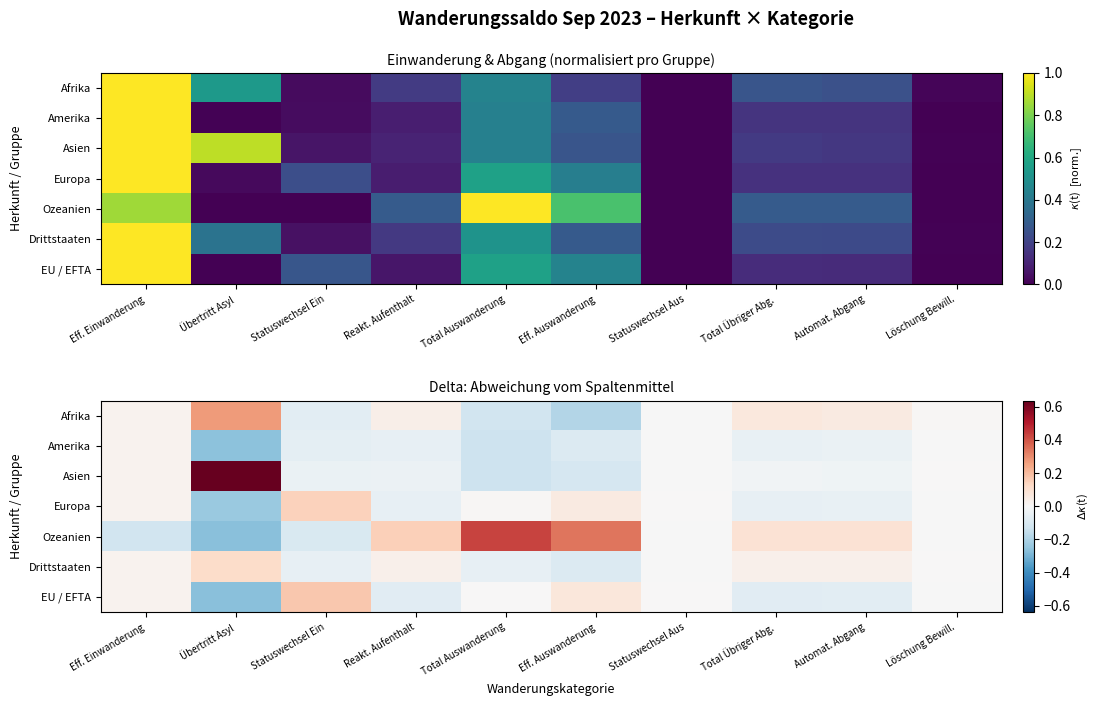

What is the difference between the maximum and minimum values in the Amerika series?

0.3